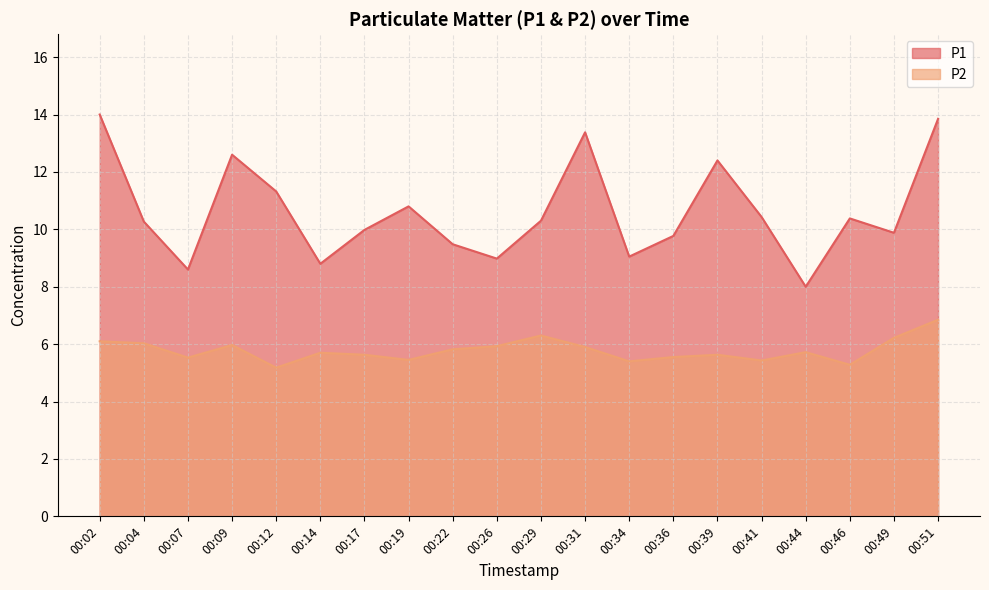

True or false: P1 has more than 0 points higher than both neighbors.

True